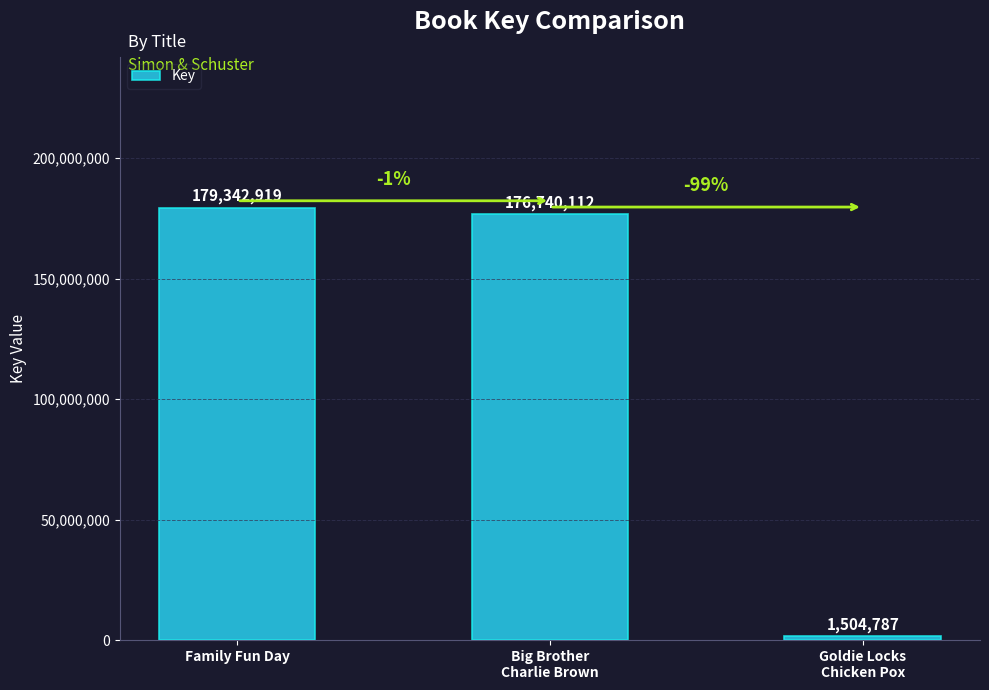

Where does the data first go above 176740112?

Family Fun Day